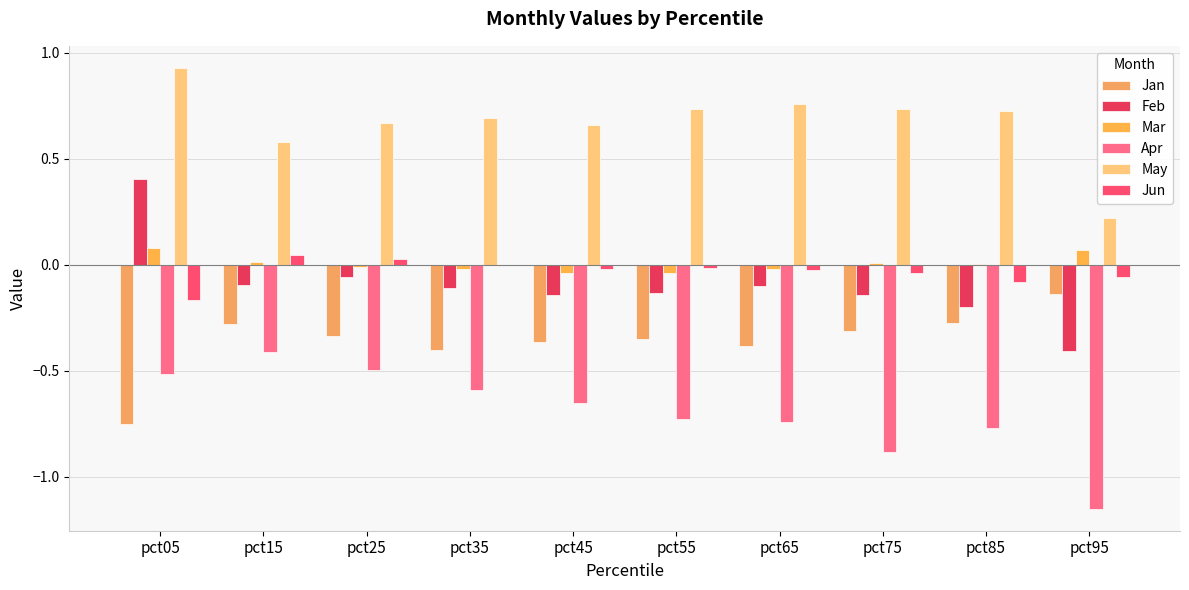

How many distinct data groups are displayed?

6